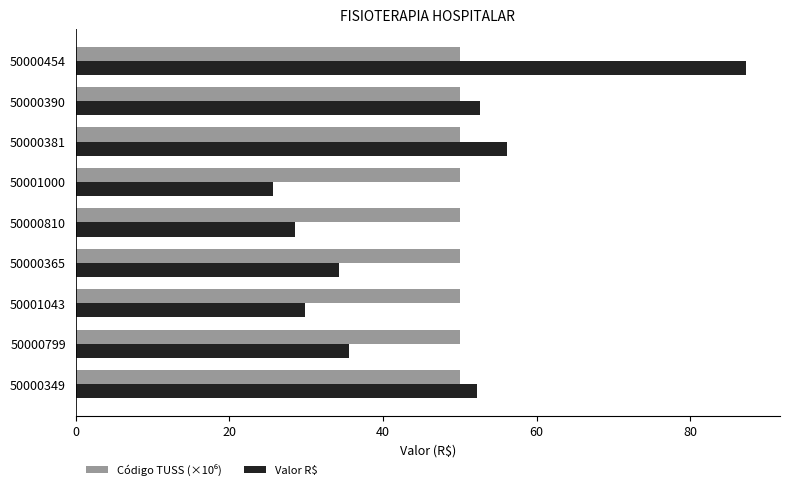

The Valor R$ series shows 20.1 at 50000365. True or false?

False